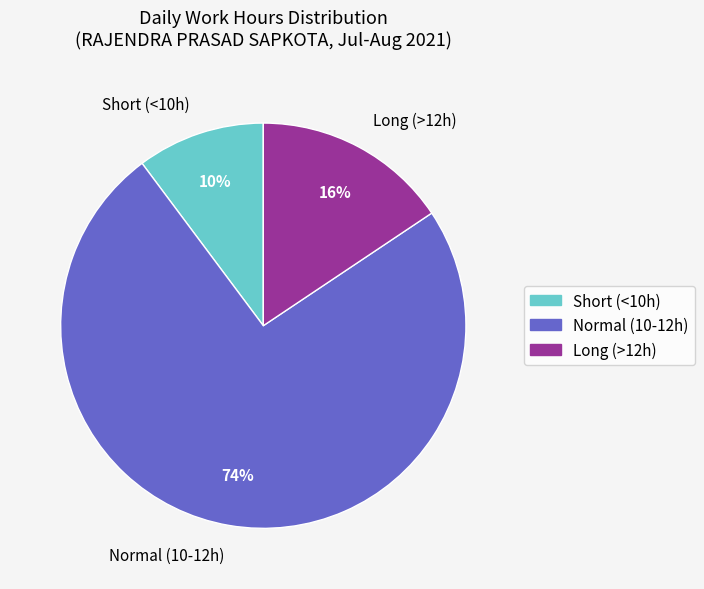

Count the number of slices in the pie.

3